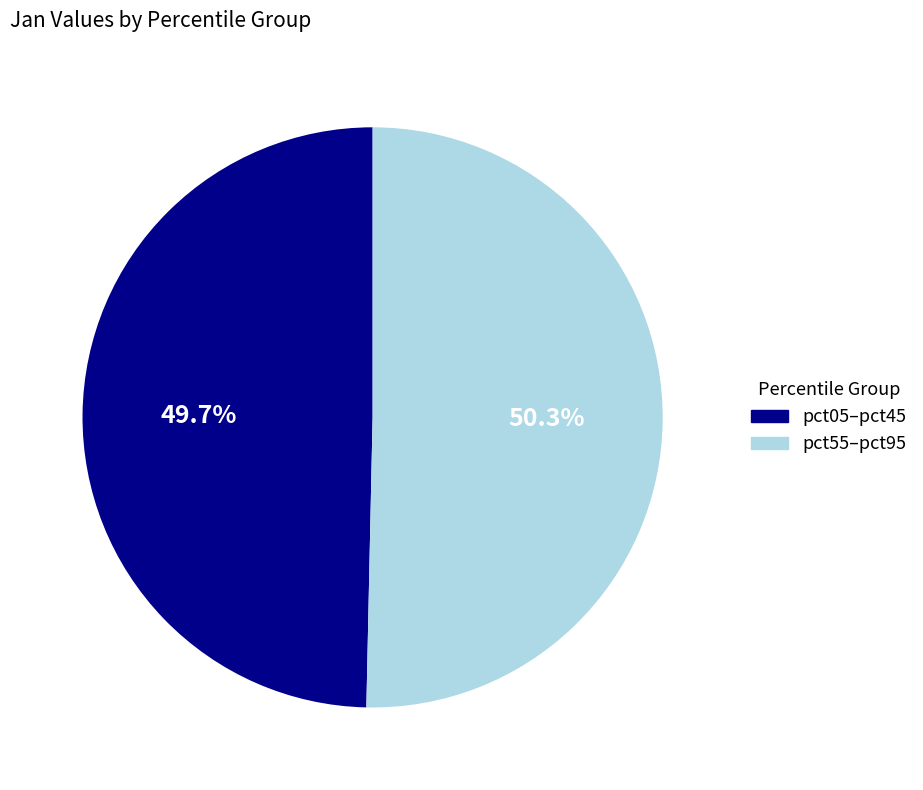

Does any single category account for the majority?

Yes